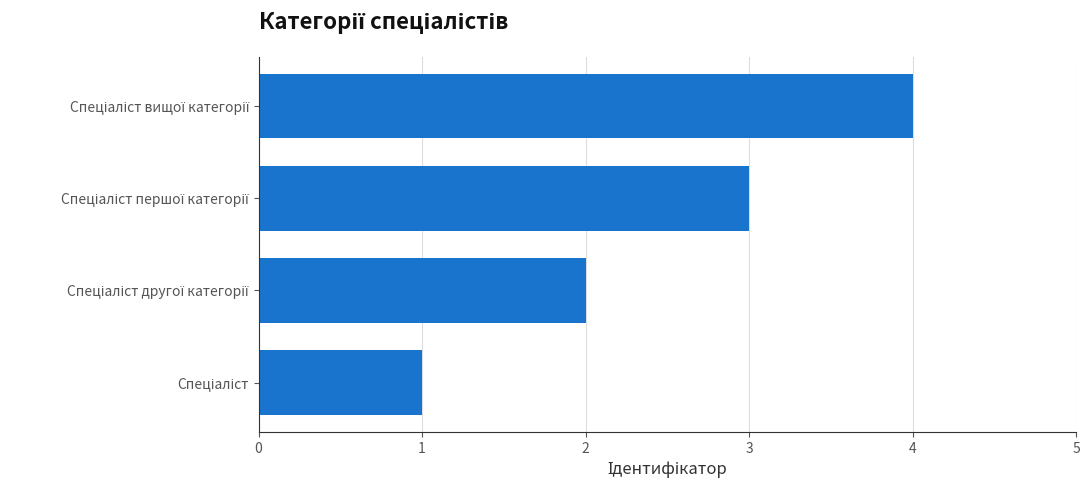

What is the sum of all values?

10